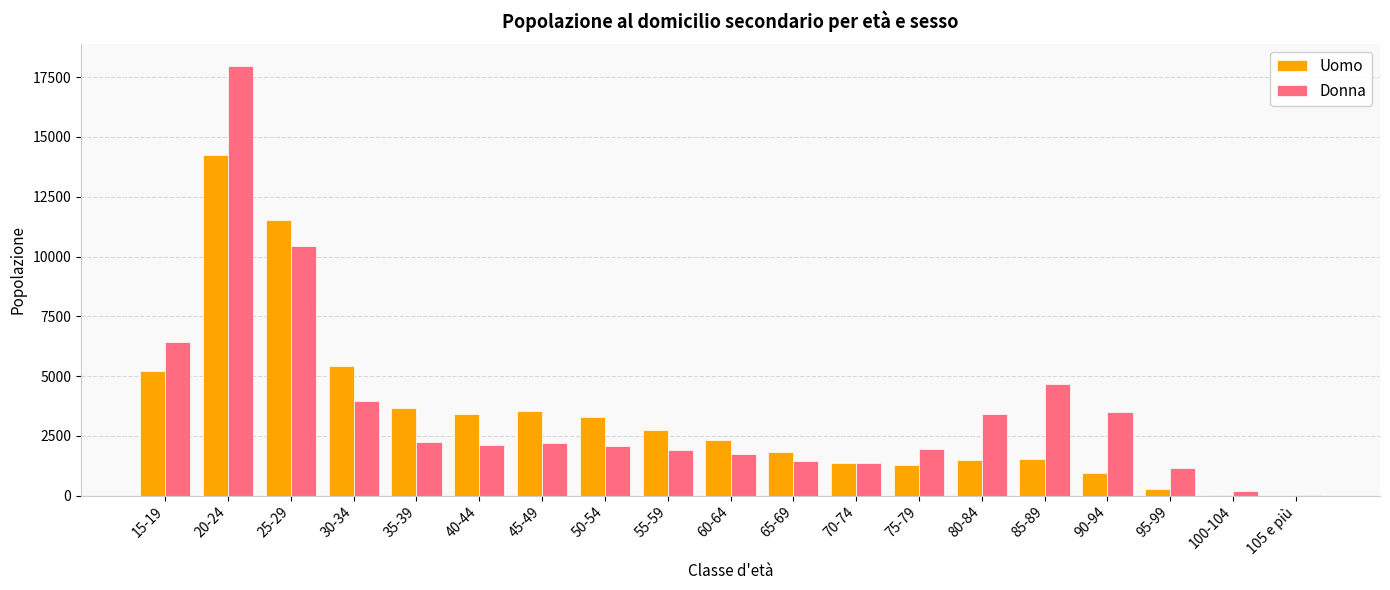

Which series has the largest total across all categories?

Donna